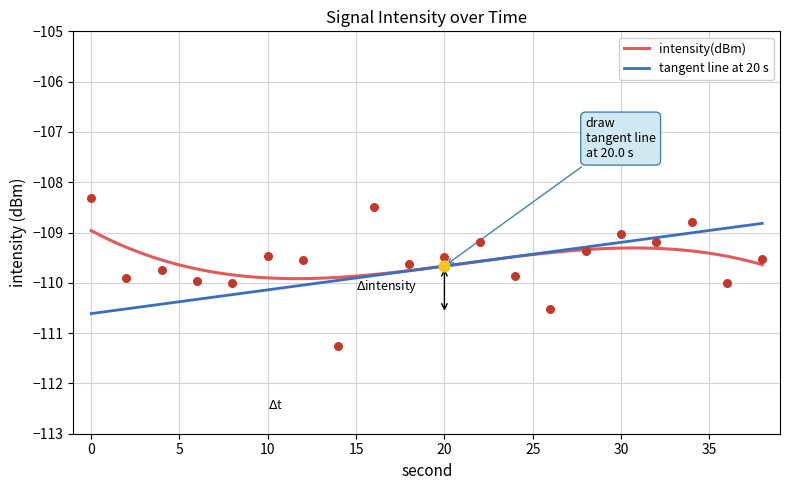

Between 16 and 34, which is larger?

16